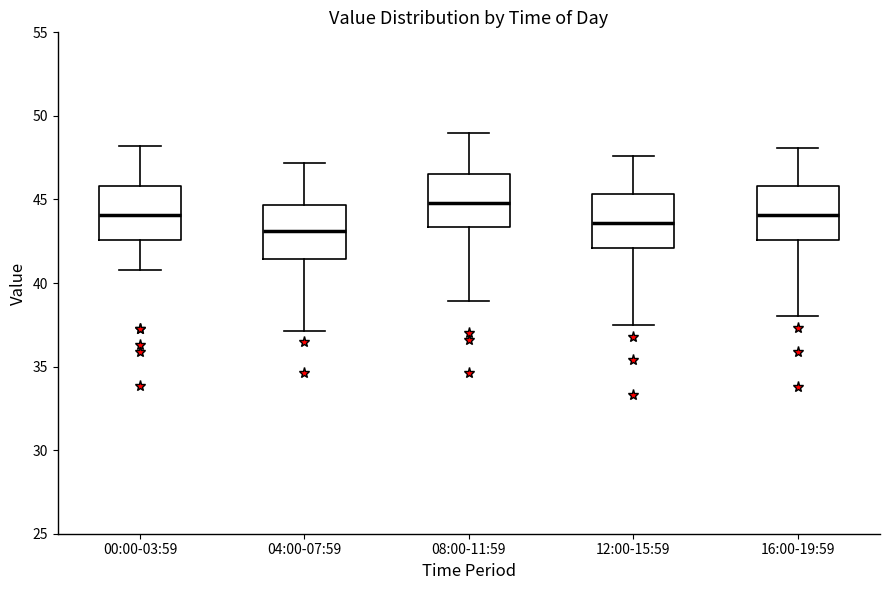

Where does the upper whisker of the box for 08:00-11:59 end on the y-axis? The values are not printed on the chart, so give them approximately, as read against the axis.

49.0